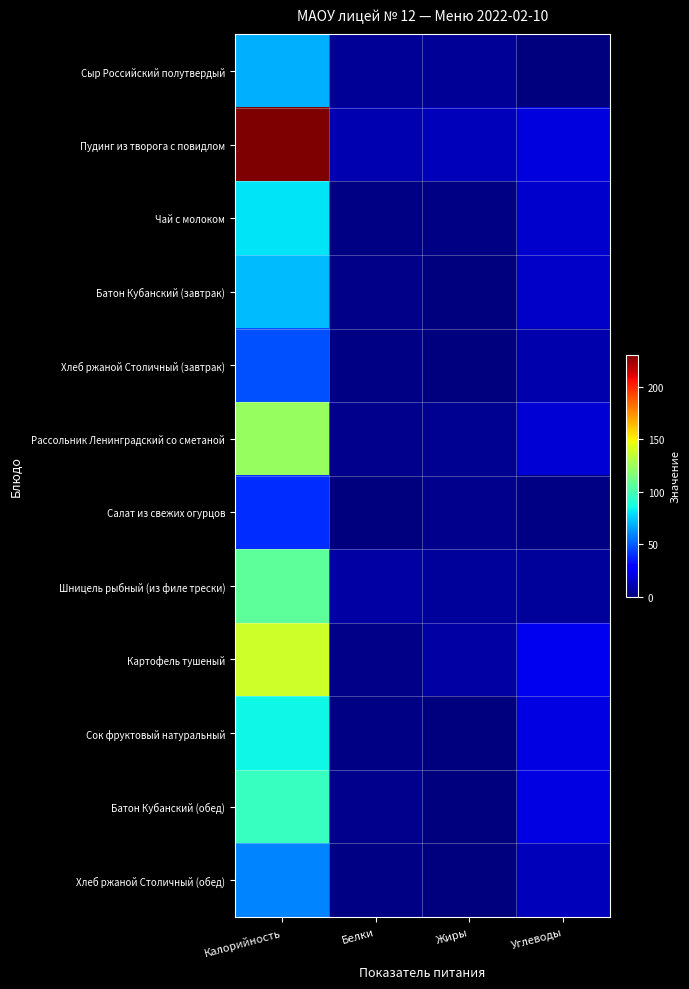

How many categories are shown in the chart?

4